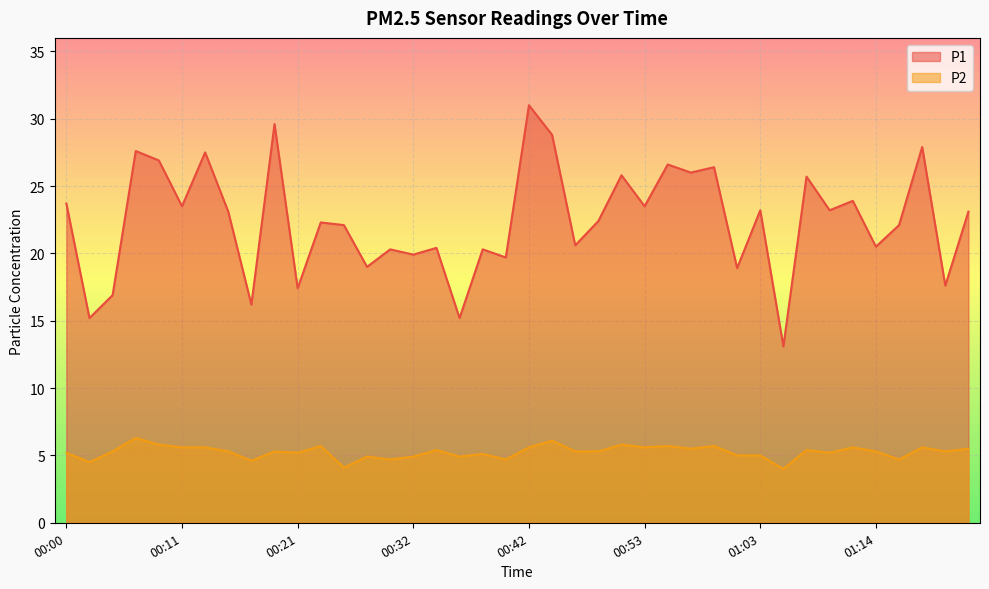

What is the value of the P1 point at the 25th from the left?

25.8